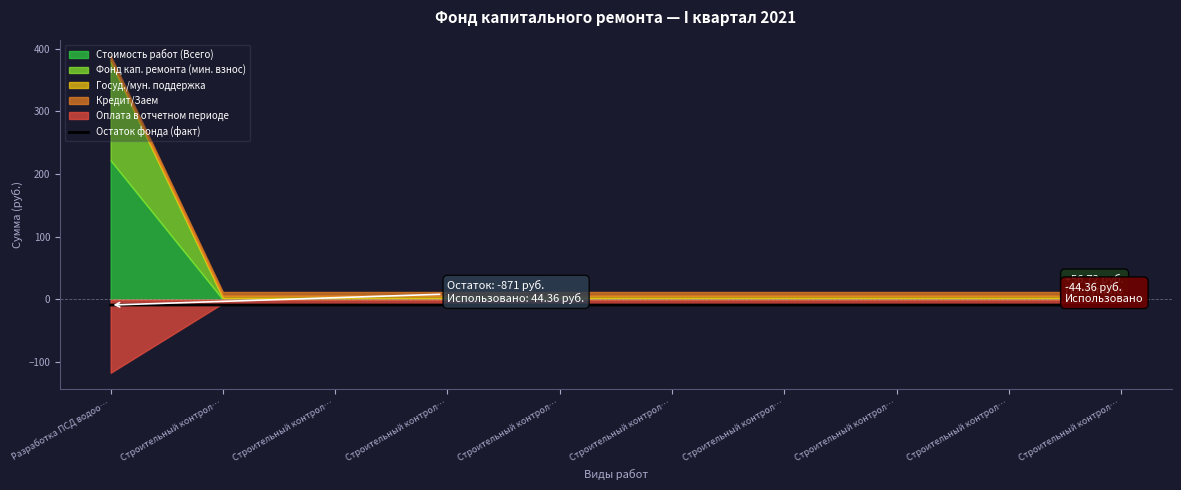

What is the value of the 2nd point from the left?

-8.7